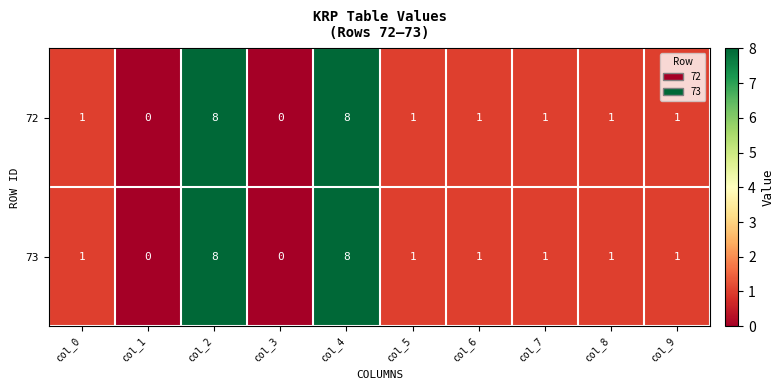

What is the difference between the maximum and second lowest values in the 72 series?

8